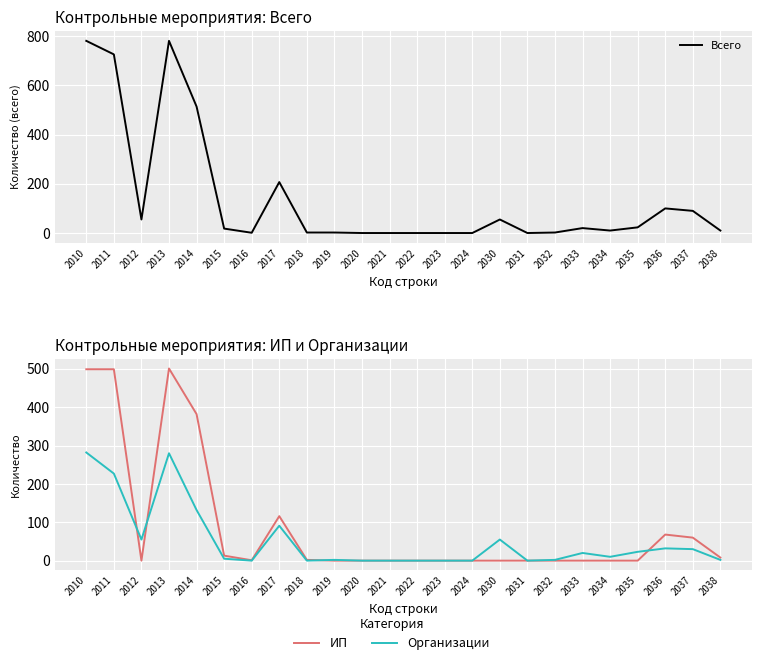

True or false: Всего and ИП cross at least once.

False